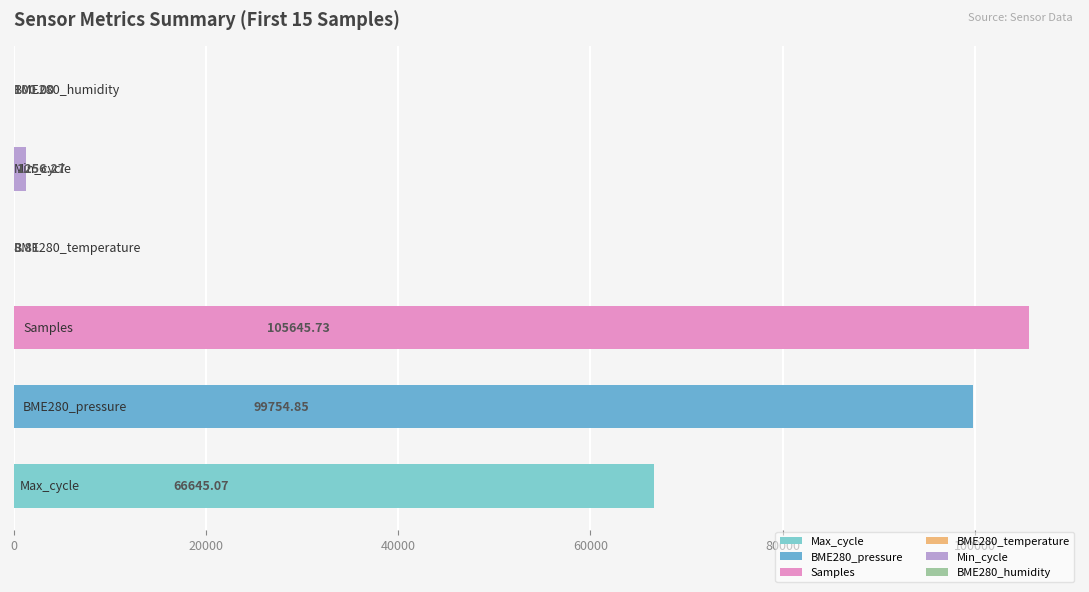

What is the sum of all values?

273410.7